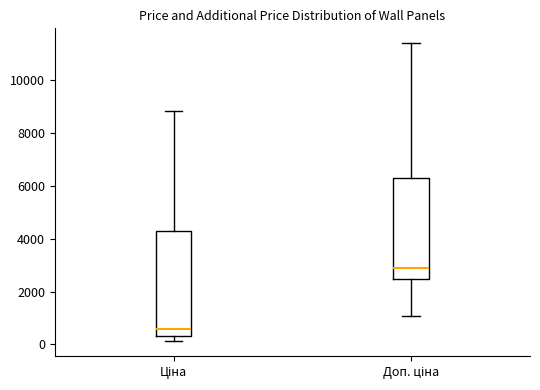

Where is the lower edge of the box for Ціна on the y-axis? The values are not printed on the chart, so give them approximately, as read against the axis.

400